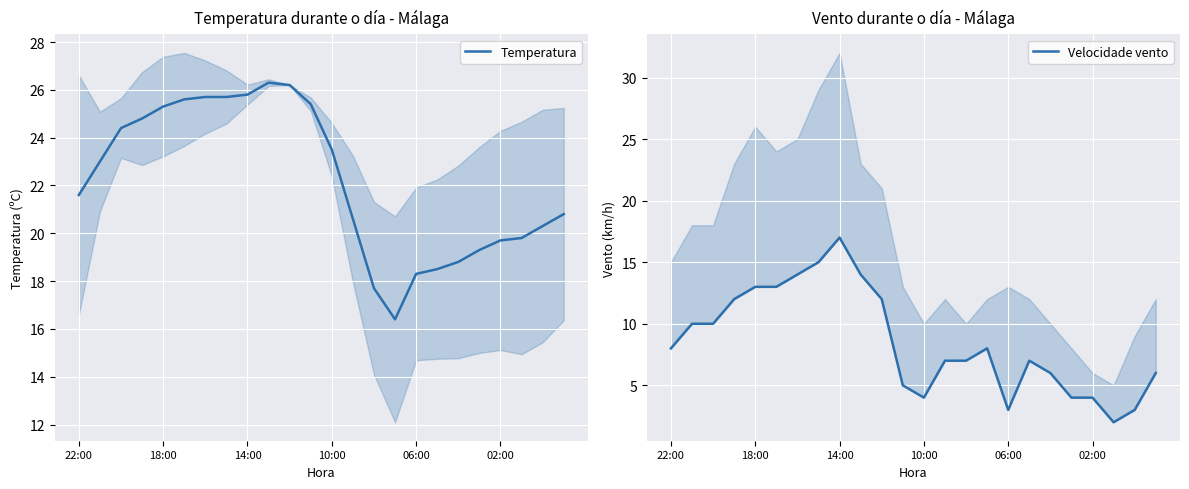

True or false: Velocidade vento and Temperatura intersect in this chart.

False